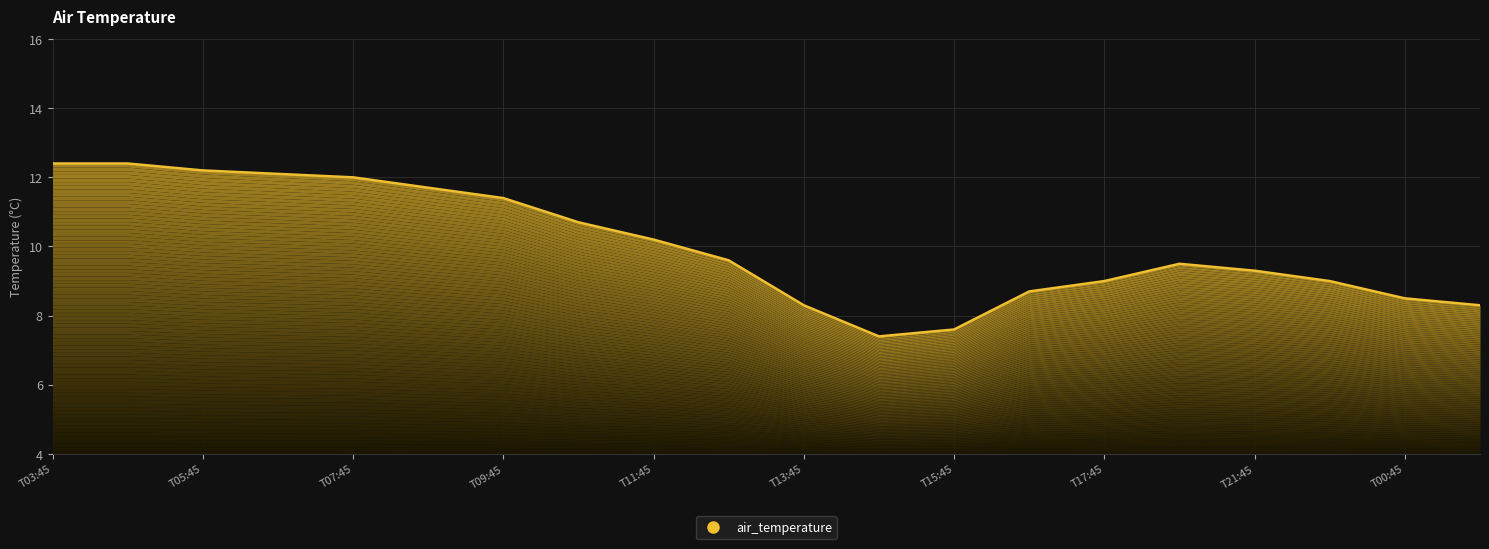

How many values are below 9?

6